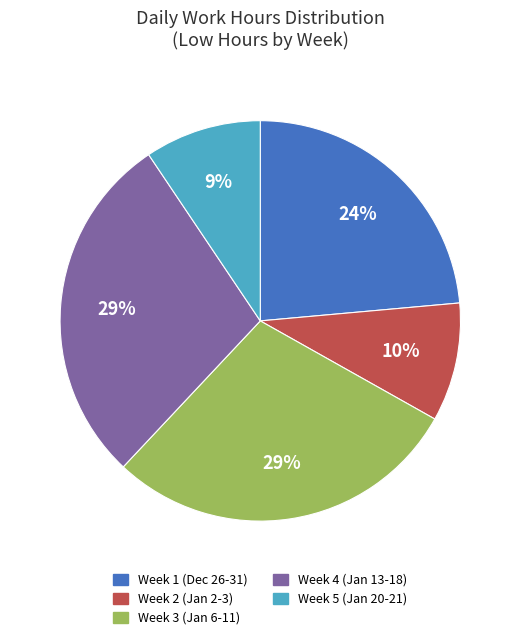

Combined, do Week 5 (Jan 20-21) and Week 4 (Jan 13-18) account for over 50%?

No